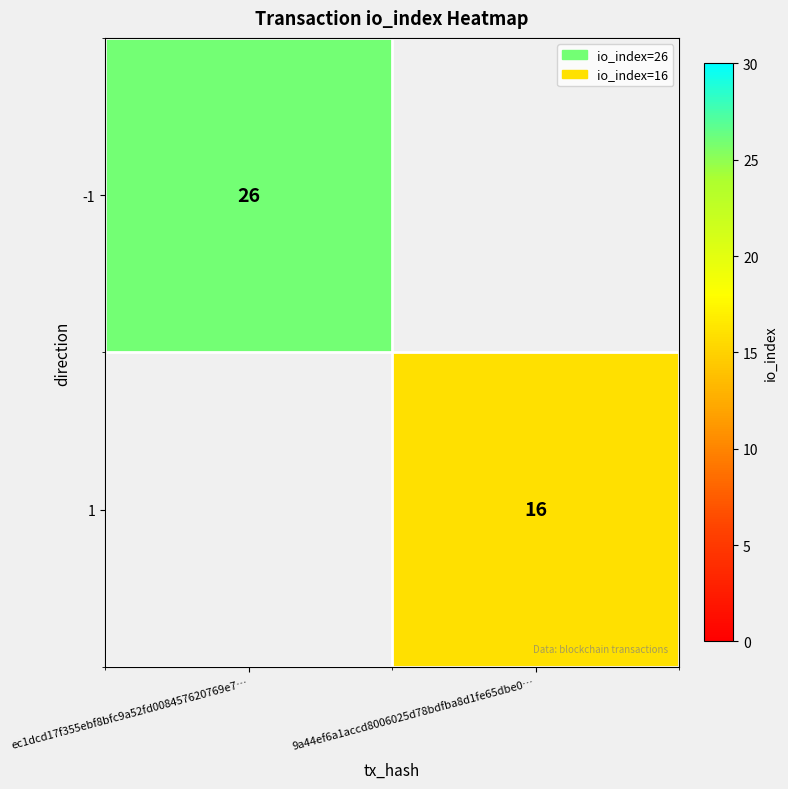

The value of -1 at ec1dcd17f355ebf8bfc9a52fd008457620769e7… is 26. True or false?

True